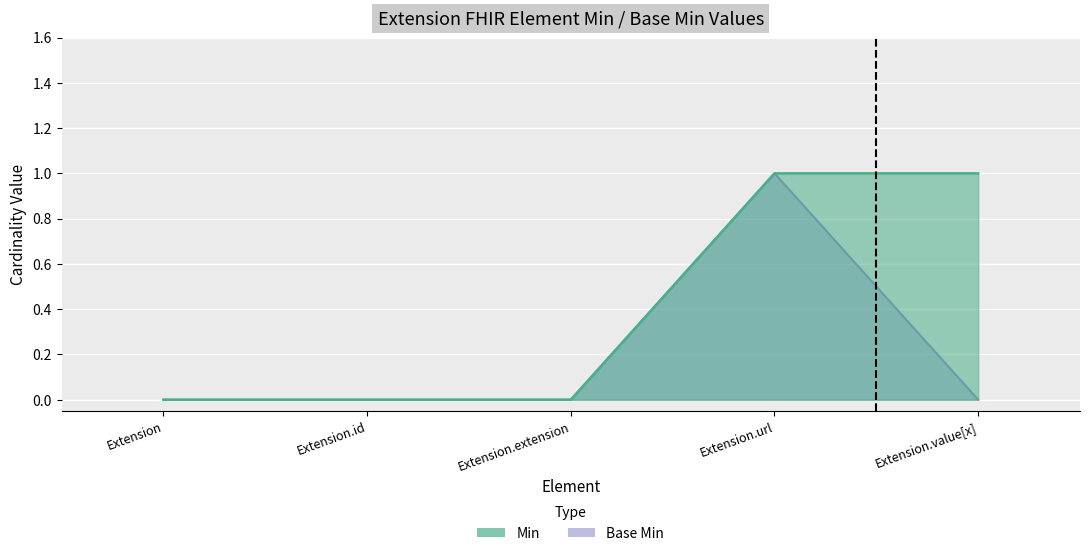

True or false: Min has a value of 0 at Extension.

True